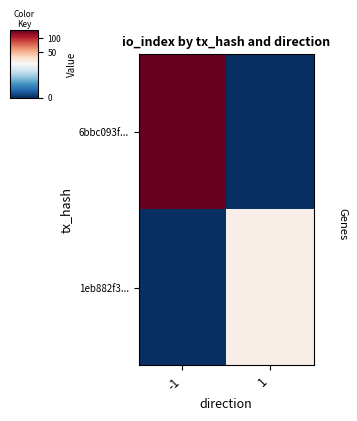

At -1, list the series in order from smallest to largest.

1eb882f3..., 6bbc093f...